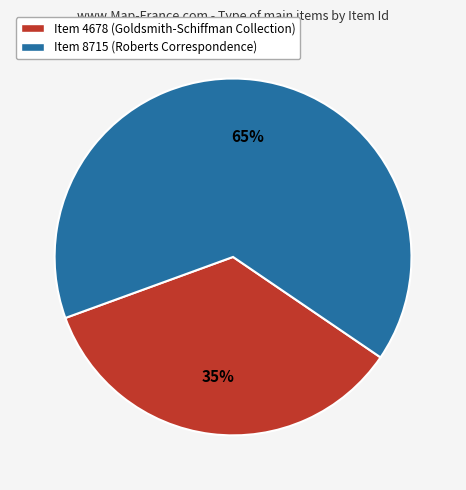

To the nearest percent, what is the average slice percentage?

50%